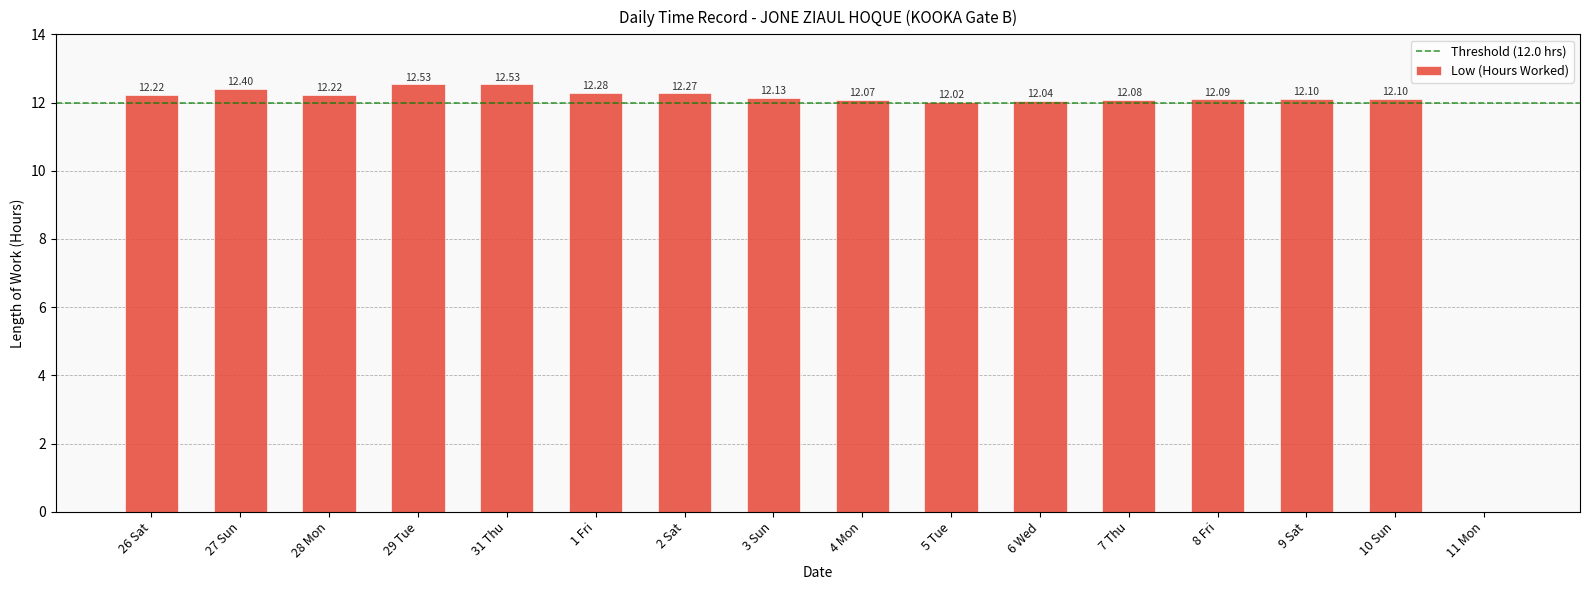

What is the sum of all values?

183.1